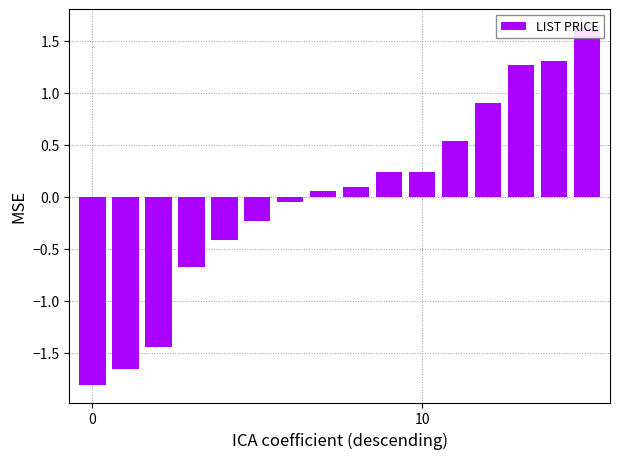

How many data points are above 0?

9